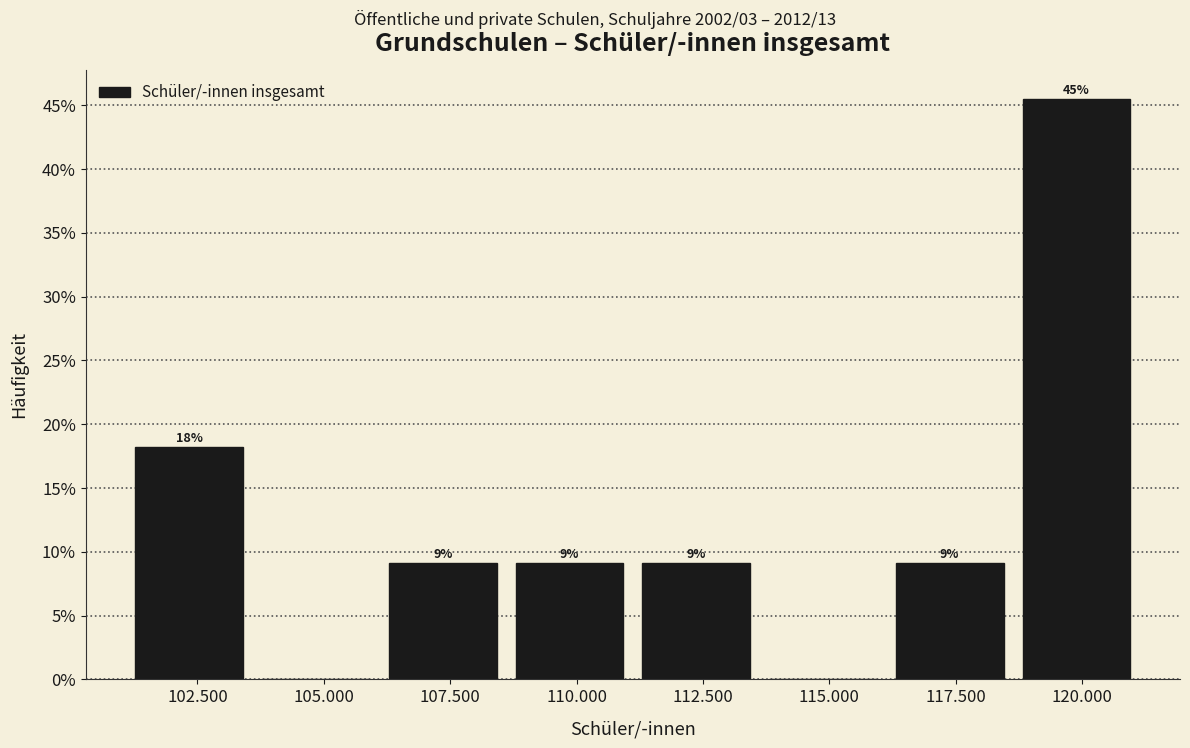

Are the bars horizontal?

No